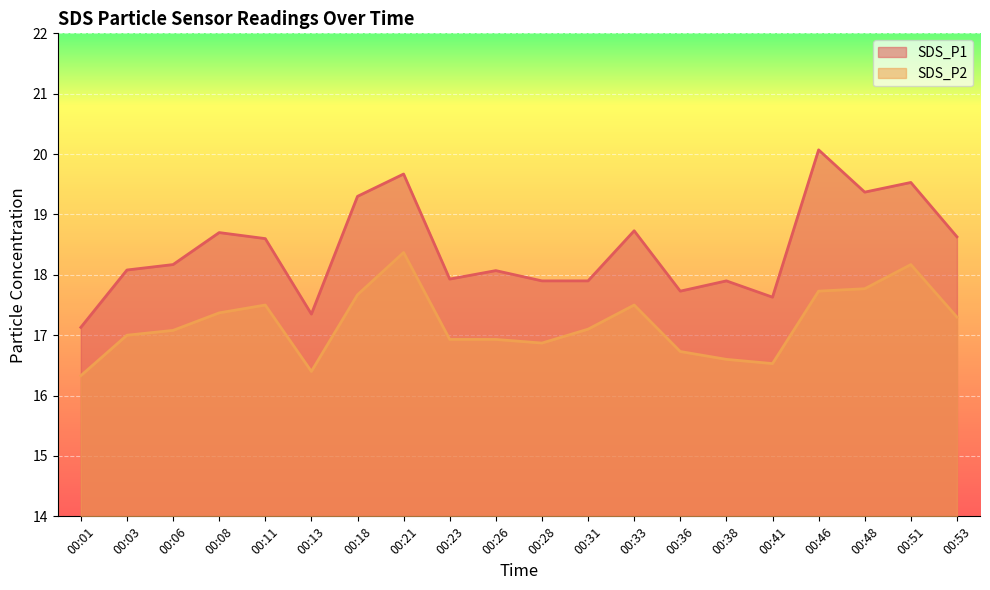

At which label is SDS_P1 closest to 18?

00:23